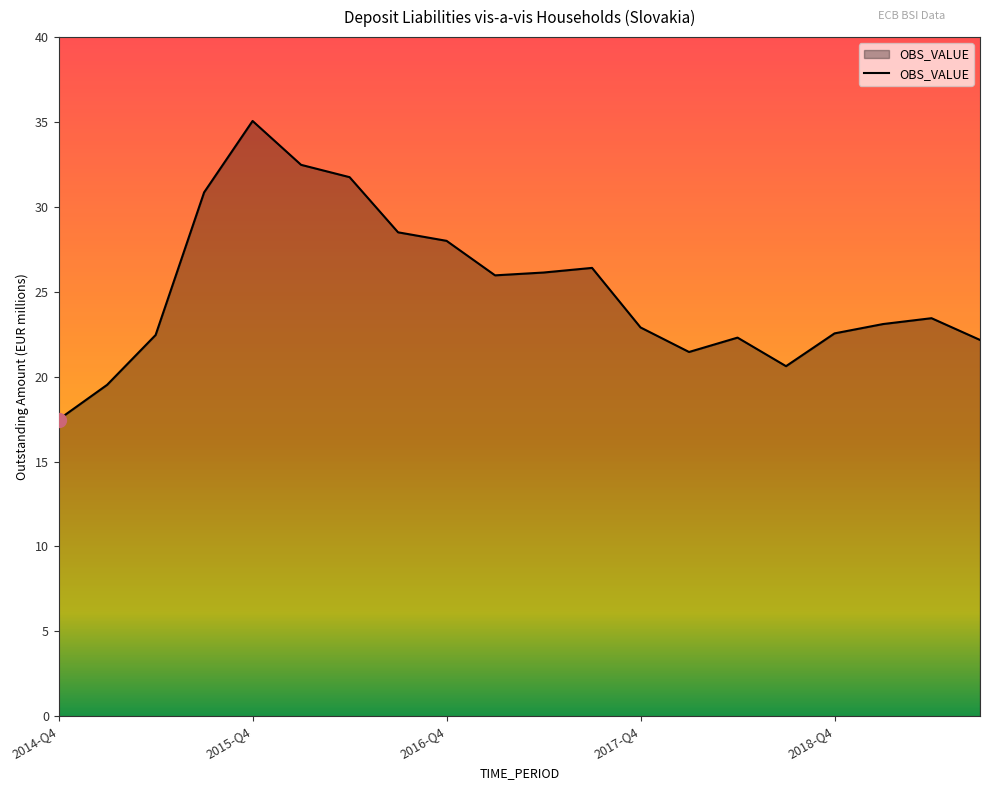

What is the greatest value displayed?

35.1